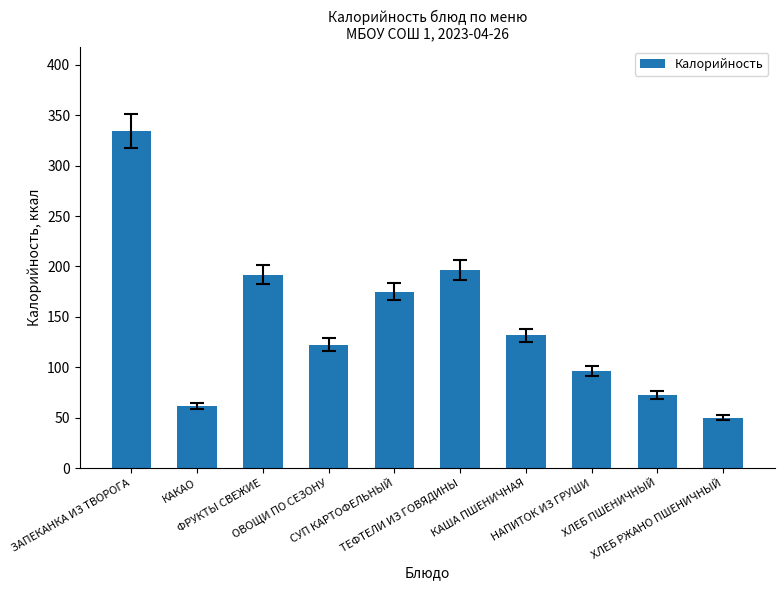

How many values are below 131?

5